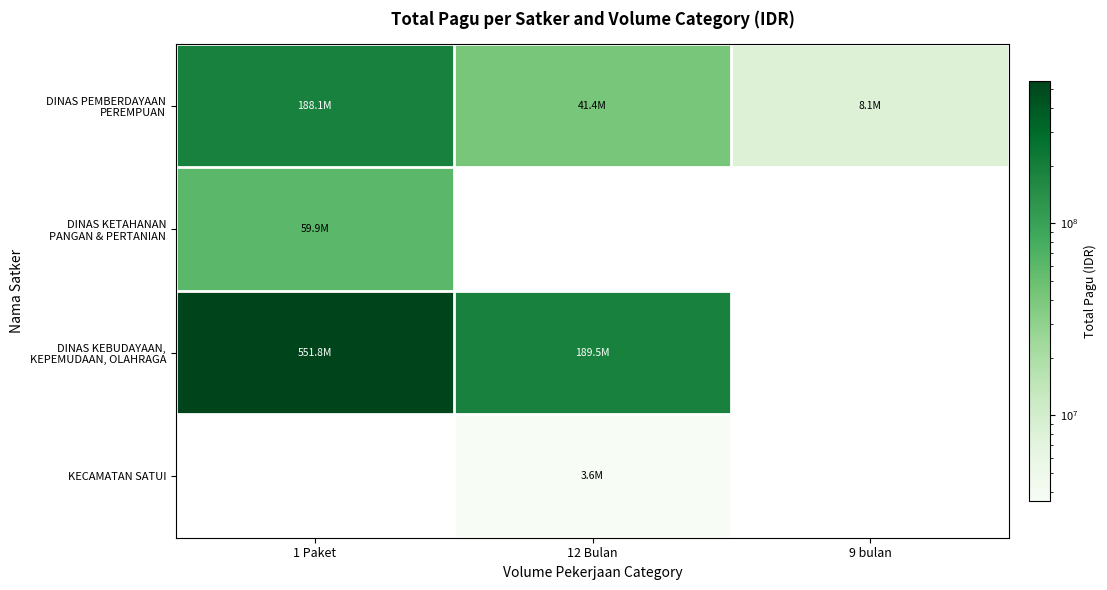

Between 1 Paket and 9 bulan, which is larger?

1 Paket